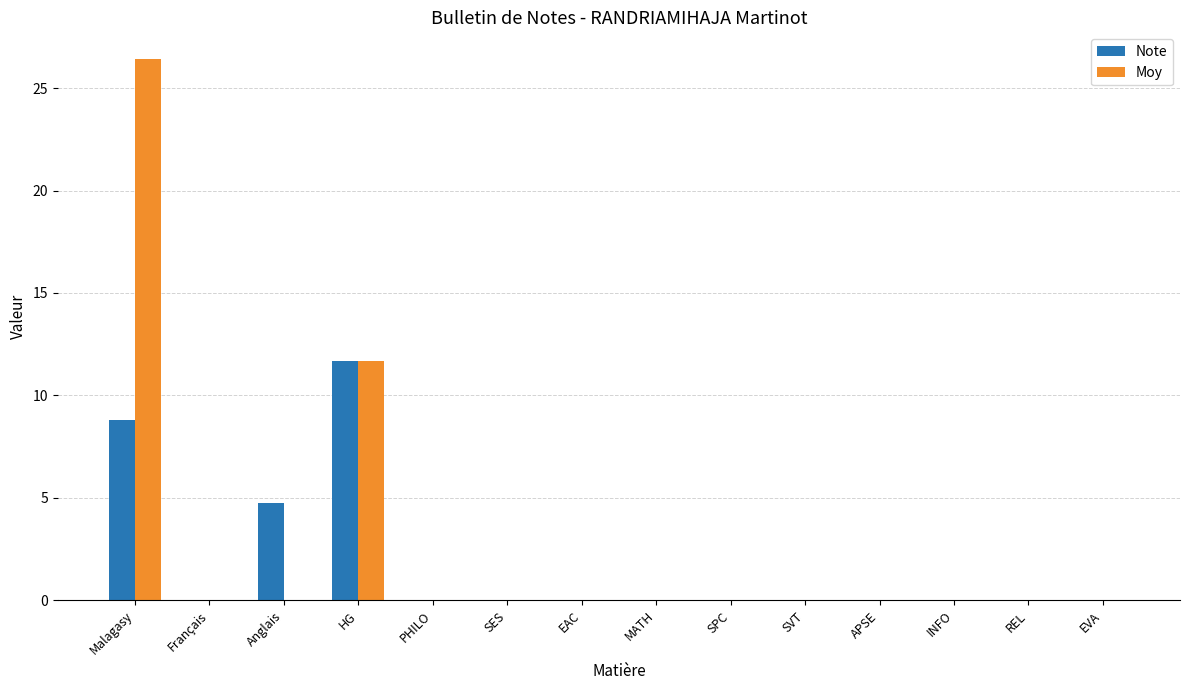

Count the number of data series in this chart.

2